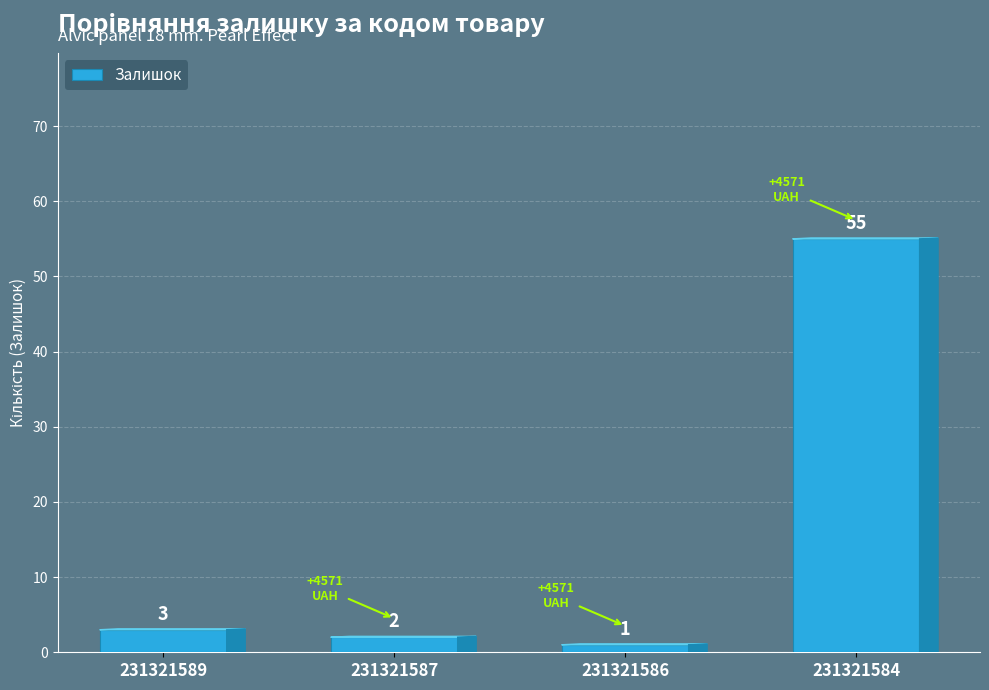

What is the maximum value shown in the chart?

55